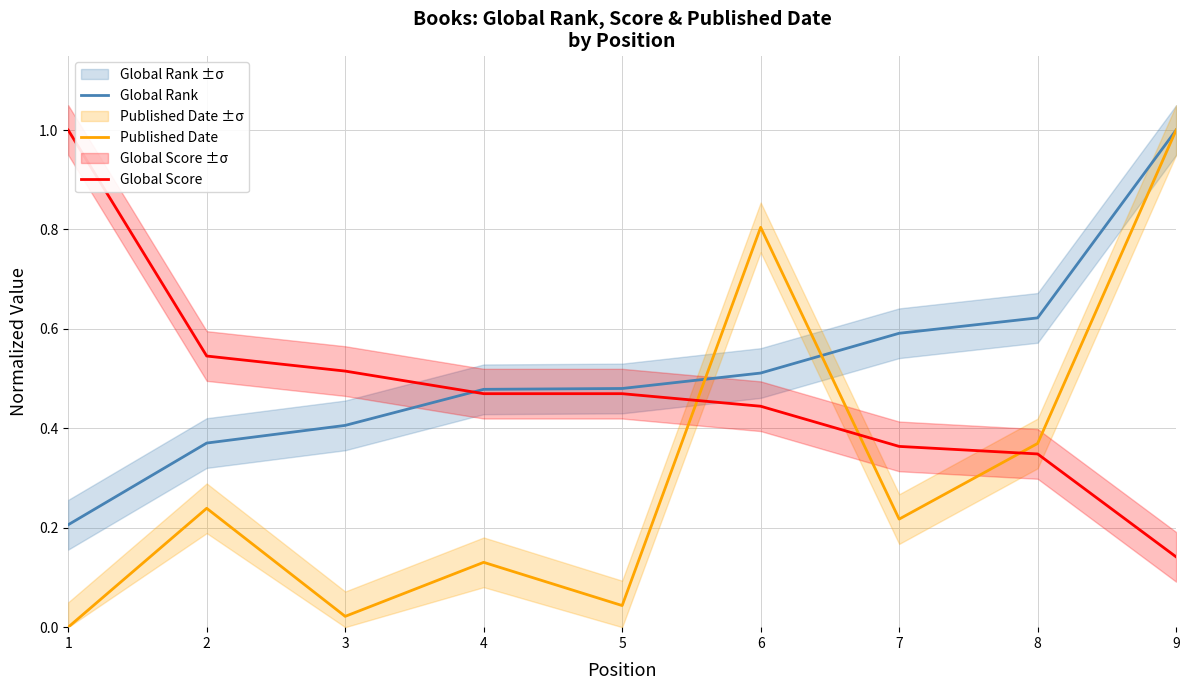

Between 2 and 8, which series saw the biggest shift?

Global Rank